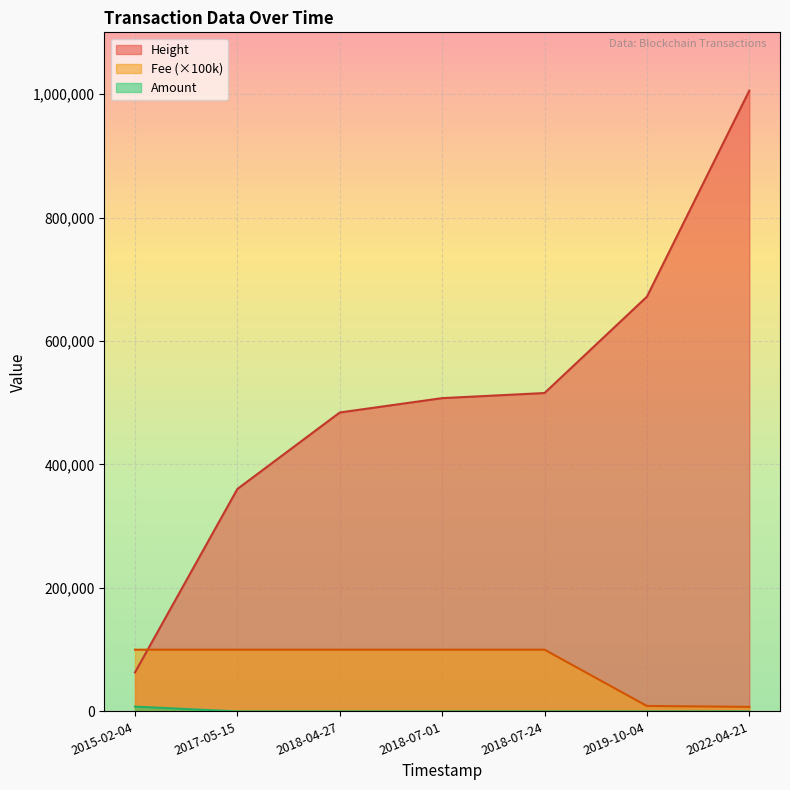

Reading left to right, extract all data points from this chart.

Height: 2015-02-04=63170.0	2017-05-15=360311.0	2018-04-27=484229.0	2018-07-01=507455.0	2018-07-24=515721.0	2019-10-04=671802.0	2022-04-21=1005561.0
Amount: 2015-02-04=7757.0	2017-05-15=0.0	2018-04-27=0.0	2018-07-01=0.0	2018-07-24=0.0	2019-10-04=0.0	2022-04-21=0.0
Fee: 2015-02-04=100000.0	2017-05-15=100000.0	2018-04-27=100000.0	2018-07-01=100000.0	2018-07-24=100000.0	2019-10-04=8820.0	2022-04-21=7350.0